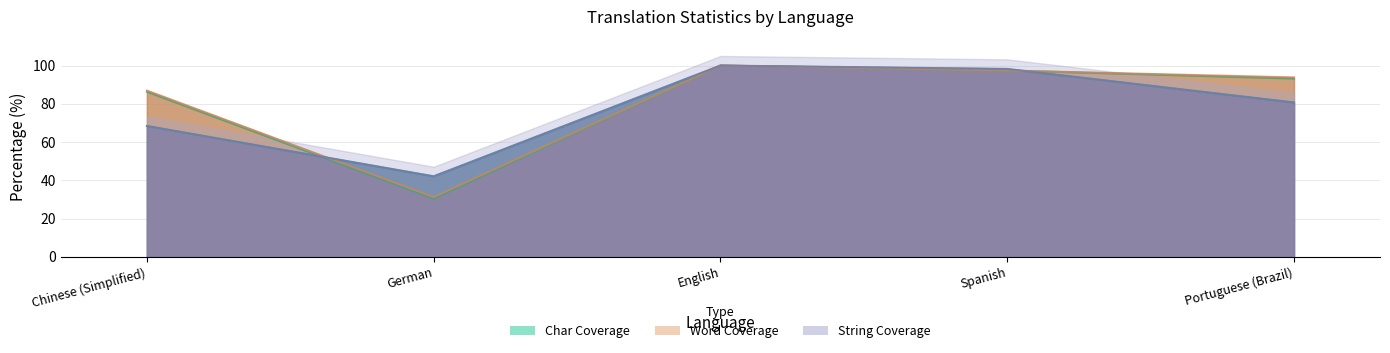

Reading right to left, extract all data points from this chart.

translated: 80.7	98.2	100.0	42.1	68.4
translated_percent: 80.7	98.2	100.0	42.1	68.4
translated_words: 93.8	97.4	100.0	31.2	86.9
translated_words_percent: 93.2	97.4	100.0	30.5	86.3